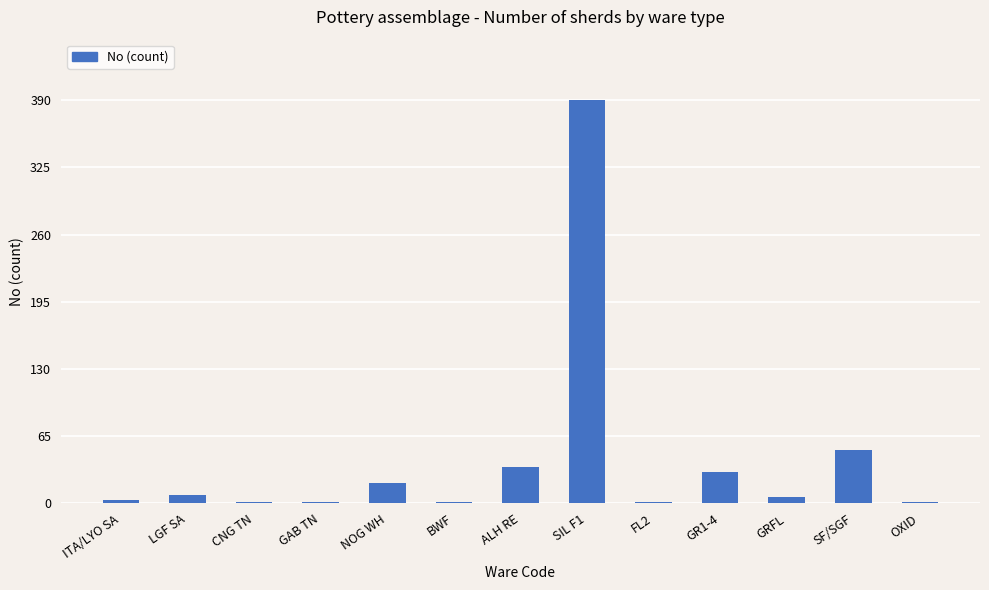

True or false: the data shows 1 at OXID.

True